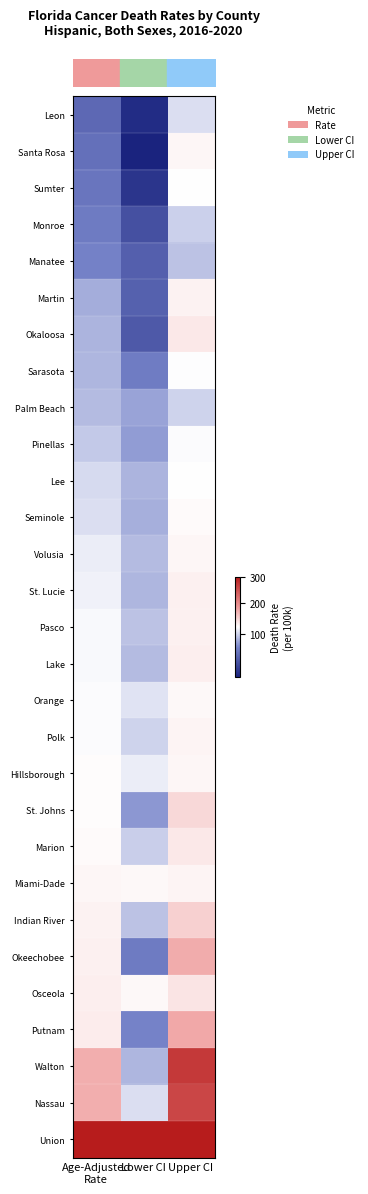

What is the spread (max minus min) of values at Age-Adjusted
Rate?

227.4